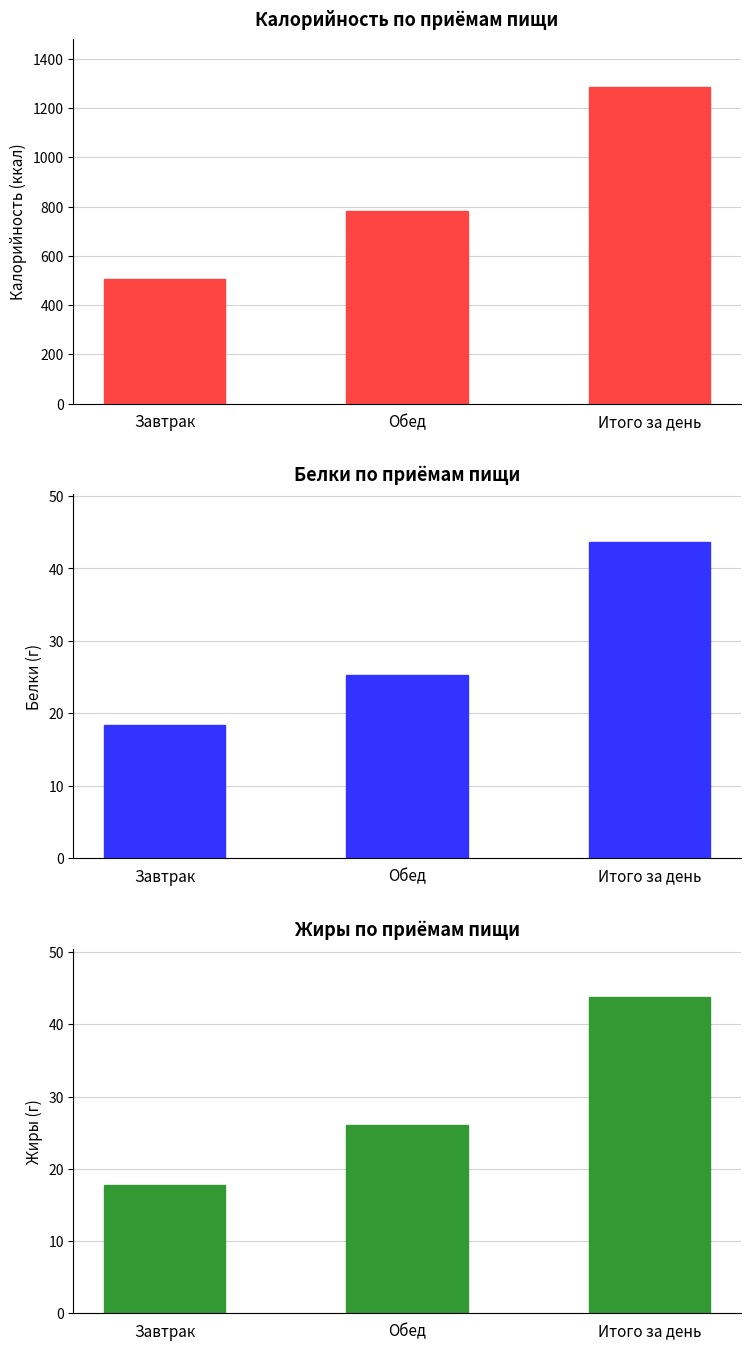

What is the sum of the Белки values at Итого за день and Завтрак?

62.1